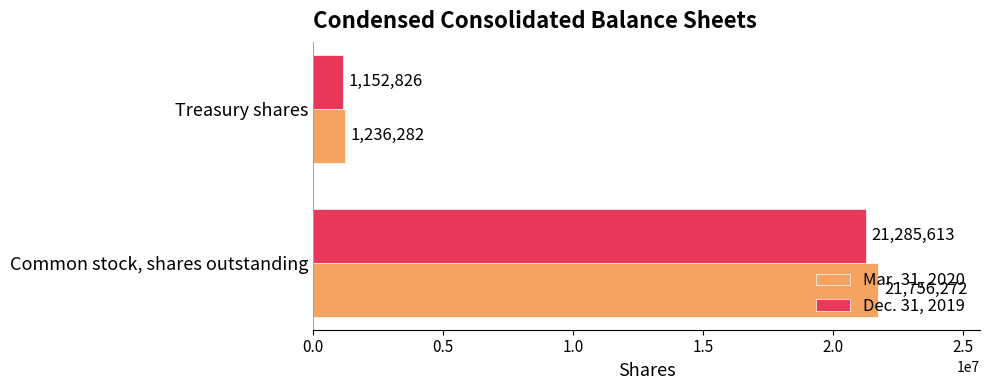

What is the difference between the Mar. 31, 2020 values at Treasury shares and Common stock, shares outstanding?

20519990